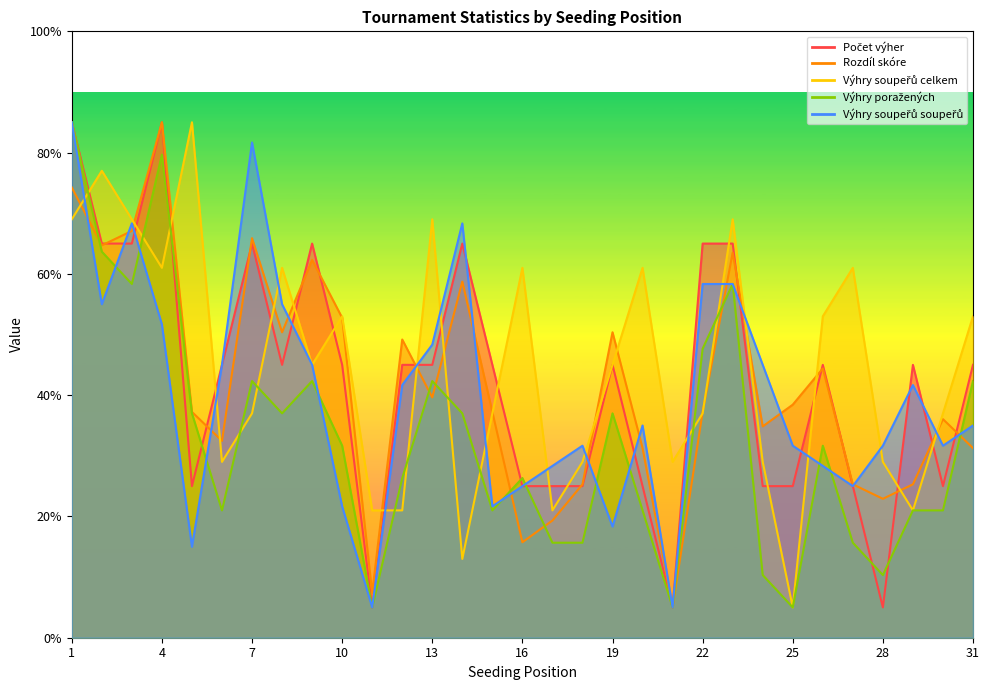

What is the value of the Rozdíl skóre point at the 9th from the left?

62.3